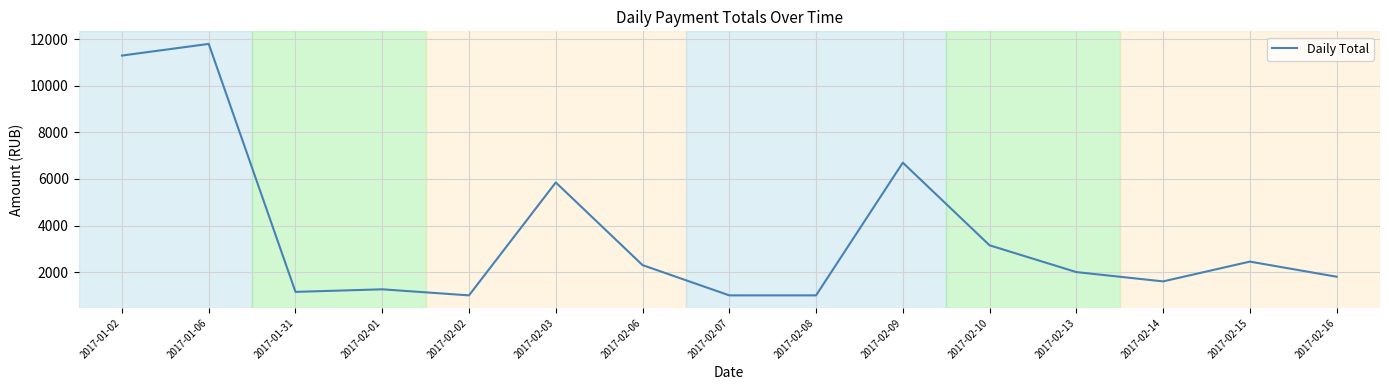

Approximately how many times larger is the value at 2017-02-06 compared to 2017-01-06?

0.2